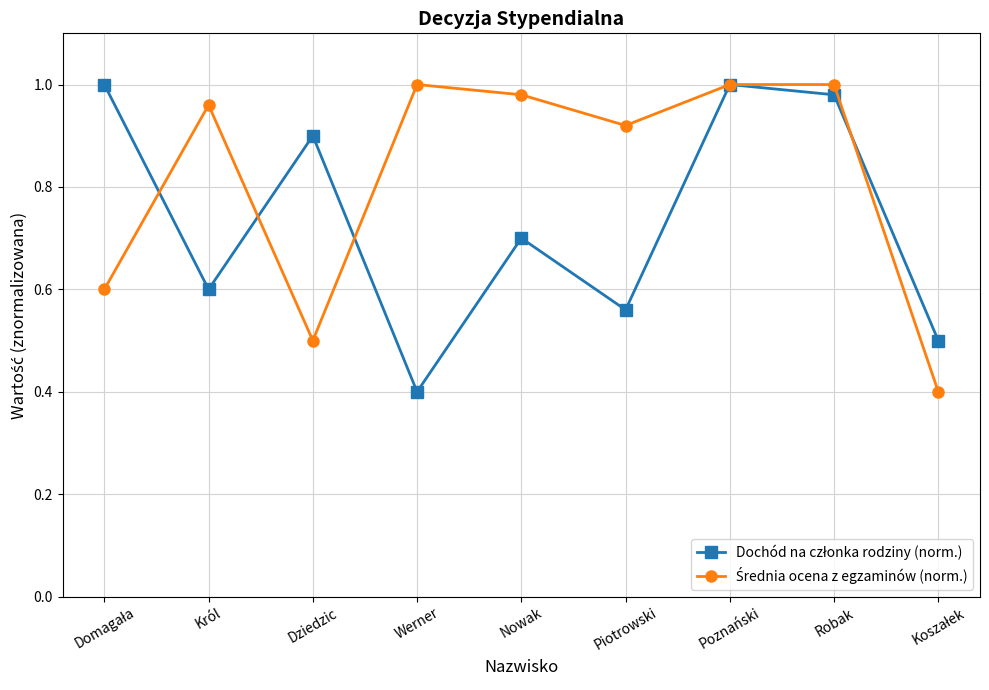

At how many categories does at least one series exceed 0?

9